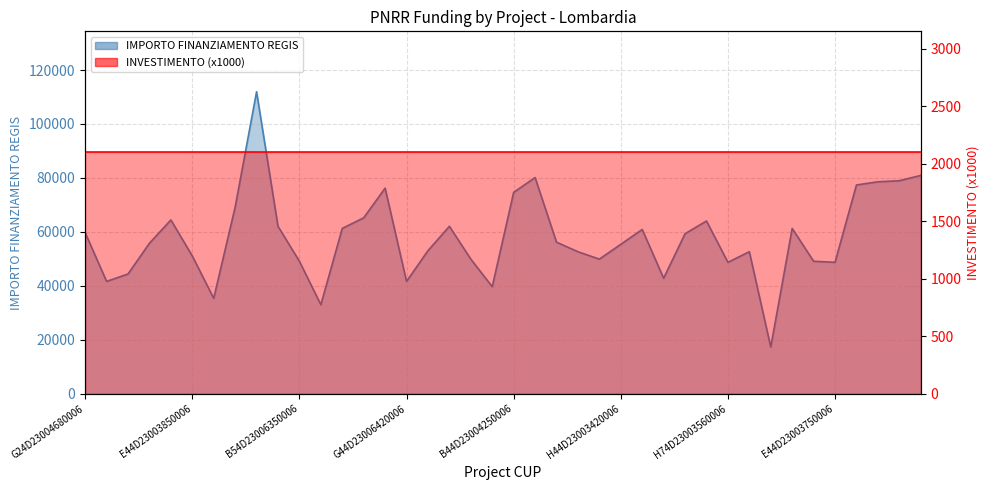

What is the label of the 26th point from the right?

B84D23006700006